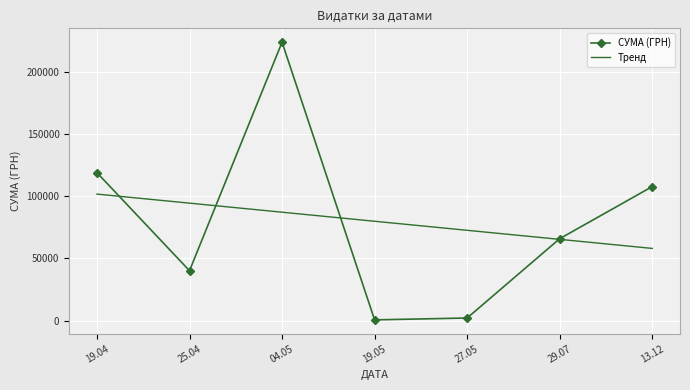

Reading left to right, list all the values displayed in this chart.

СУМА (ГРН): 118840.4	40132.0	223614.6	660.0	2154.2	65833.3	107681.4
Тренд: 101652.5	94383.3	87114.2	79845.1	72576.0	65306.9	58037.8